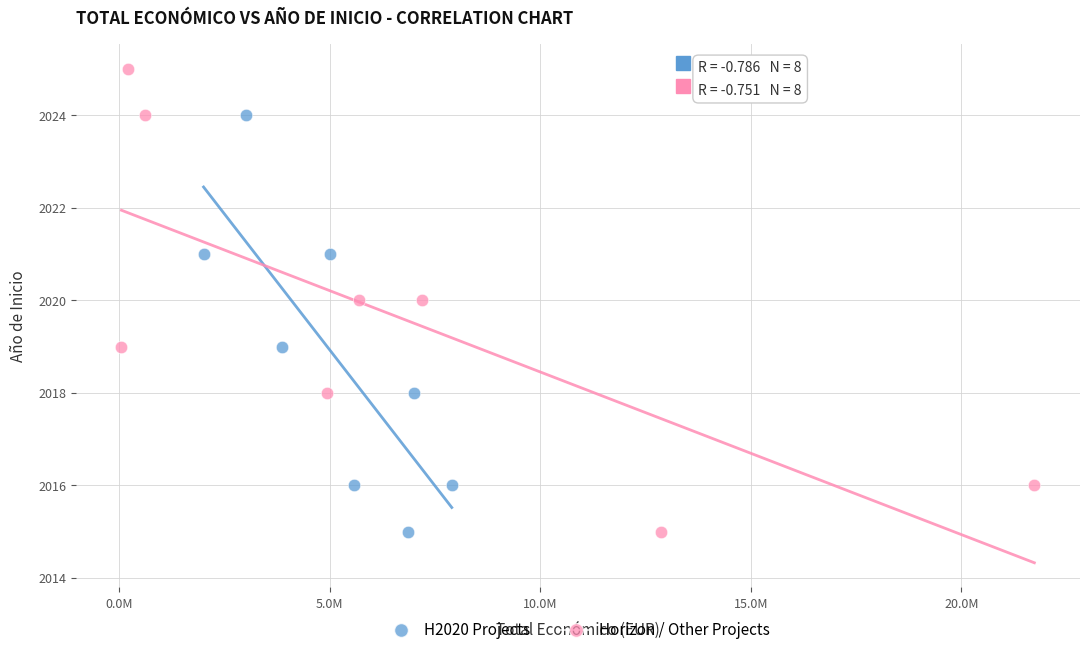

Which series reaches the maximum Y coordinate?

Horizon / Other Projects